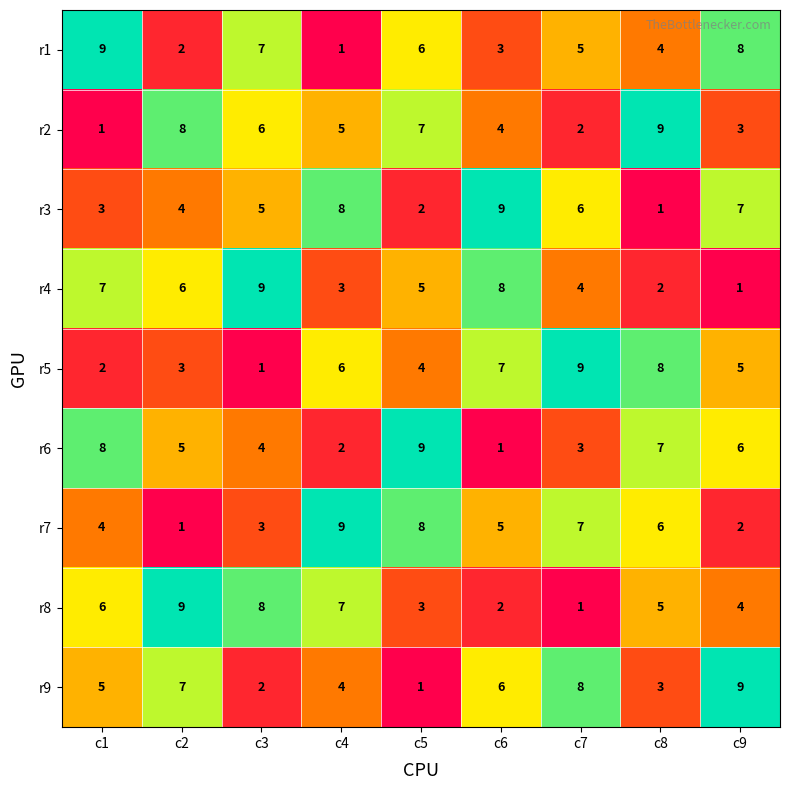

How many r7 values are between 3 and 7?

5